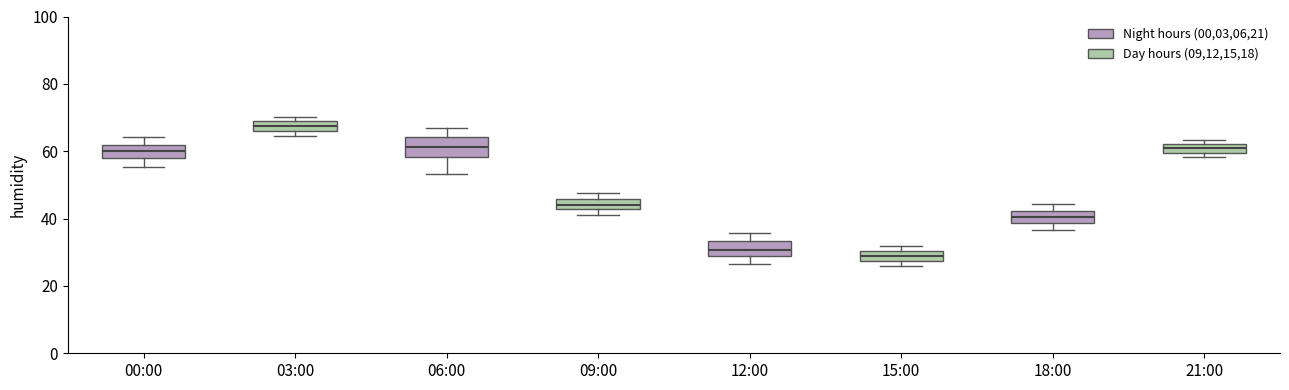

Which box has the highest median line?

03:00